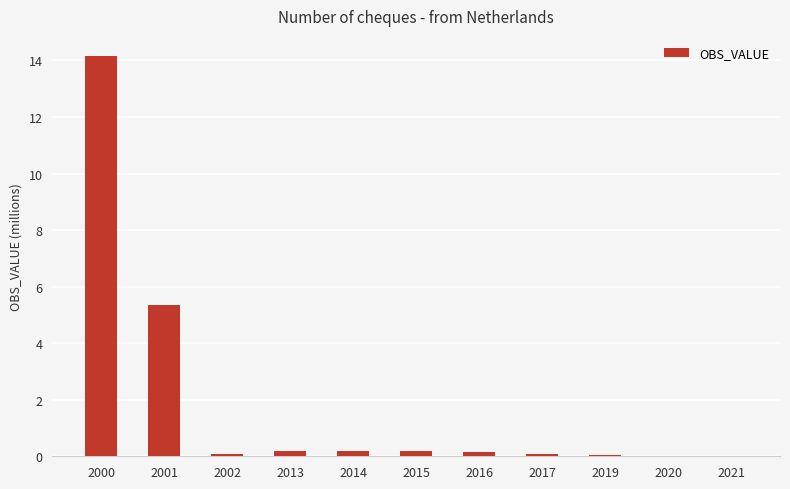

What is the change in value from 2017 to 2020?

-0.1